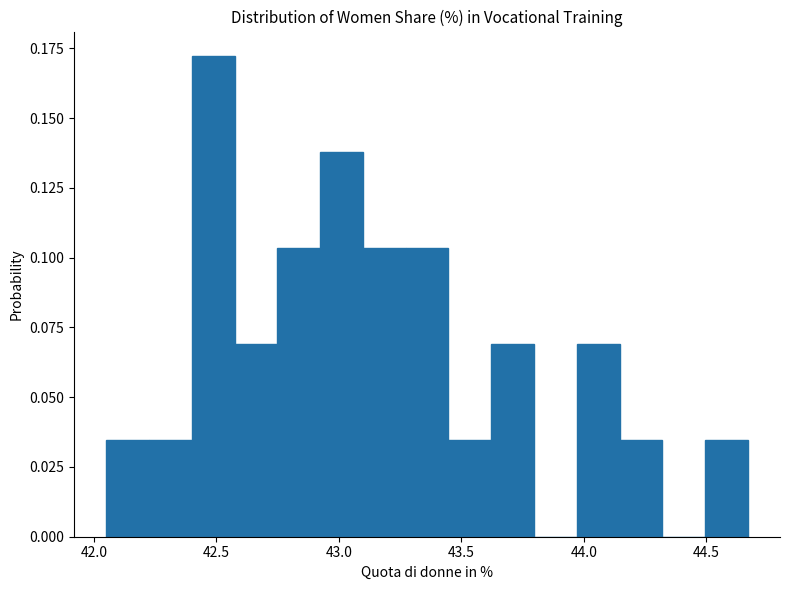

Read against the x-axis, roughly where is the centre of the tallest bar?

42.50